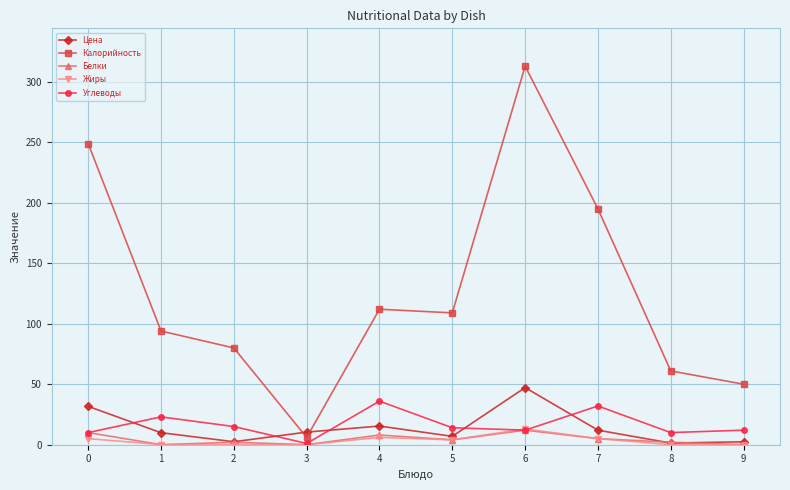

What is the value of the Углеводы point at the 6th from the left?

14.0